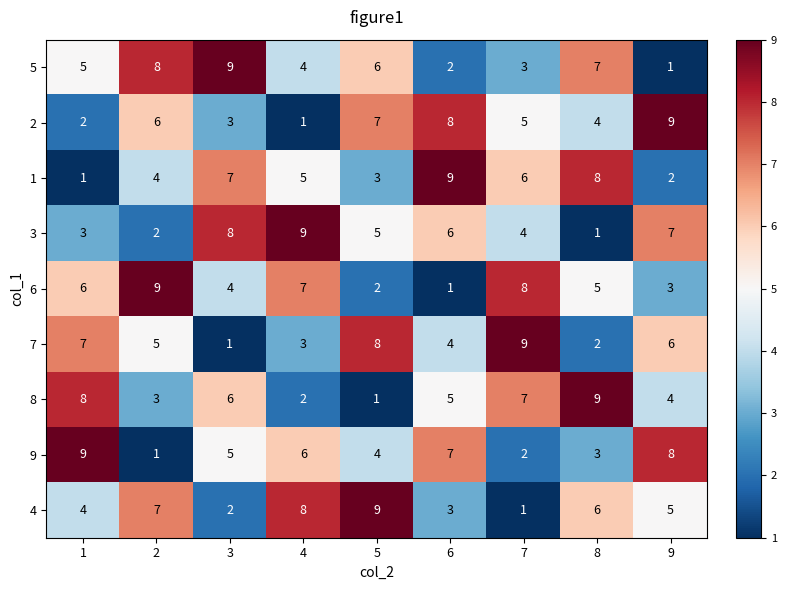

At which label is 8 closest to 5?

6